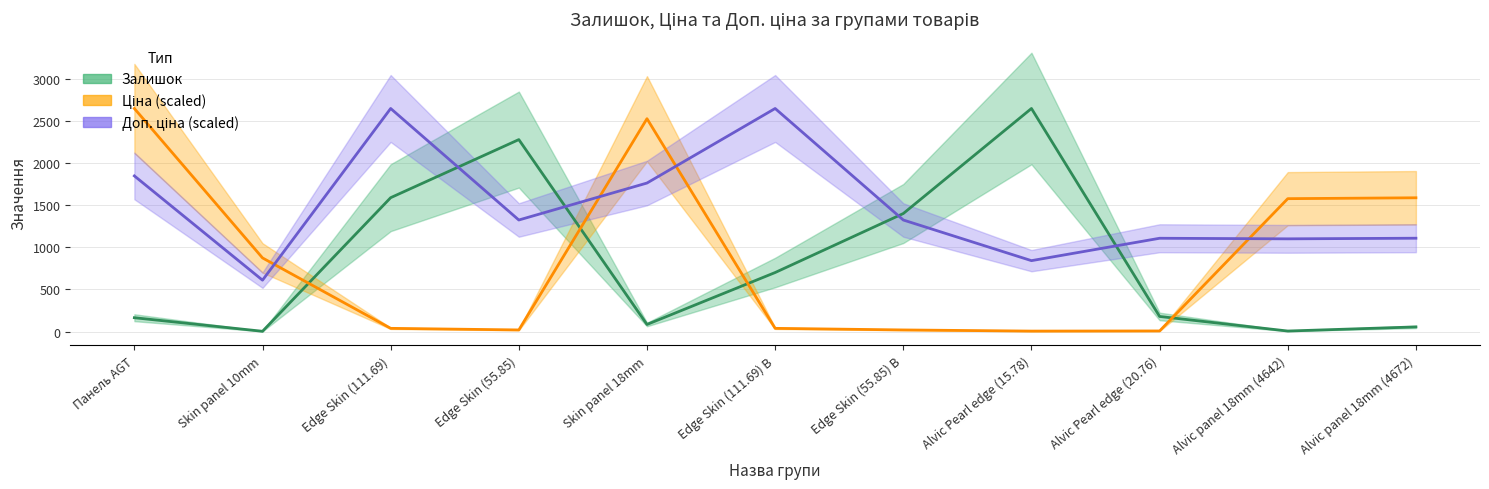

Count the number of data series in this chart.

3